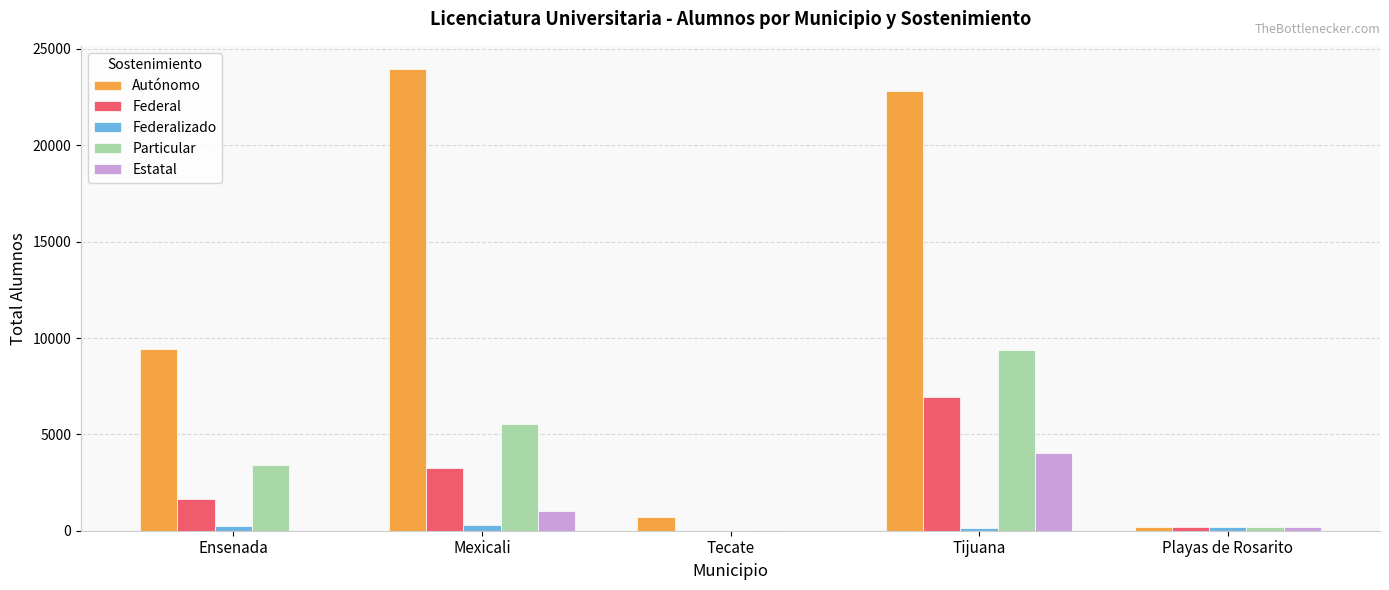

At which category is the sum across all series the highest?

Tijuana